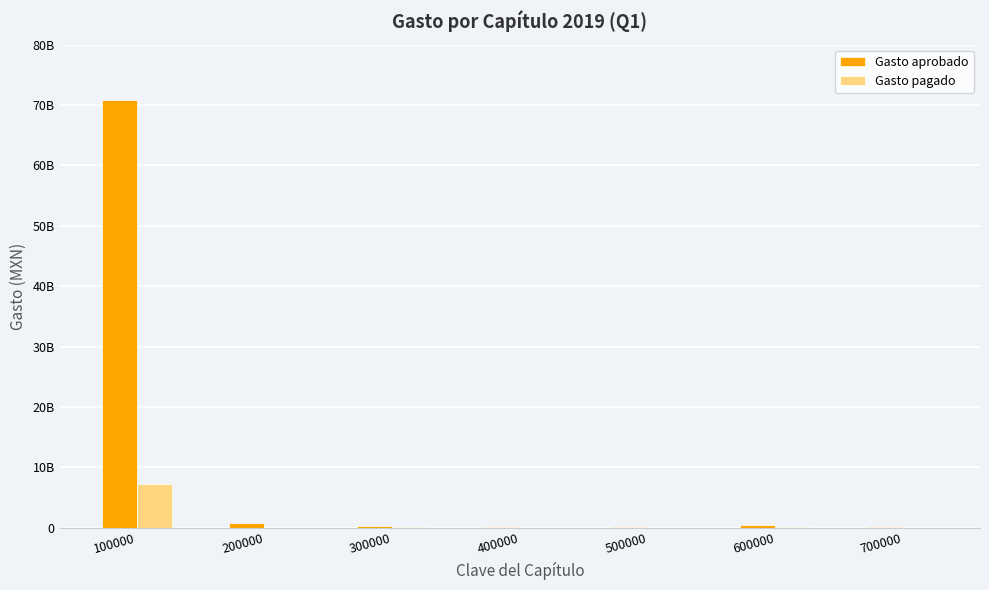

Which series has the largest total across all categories?

Gasto aprobado